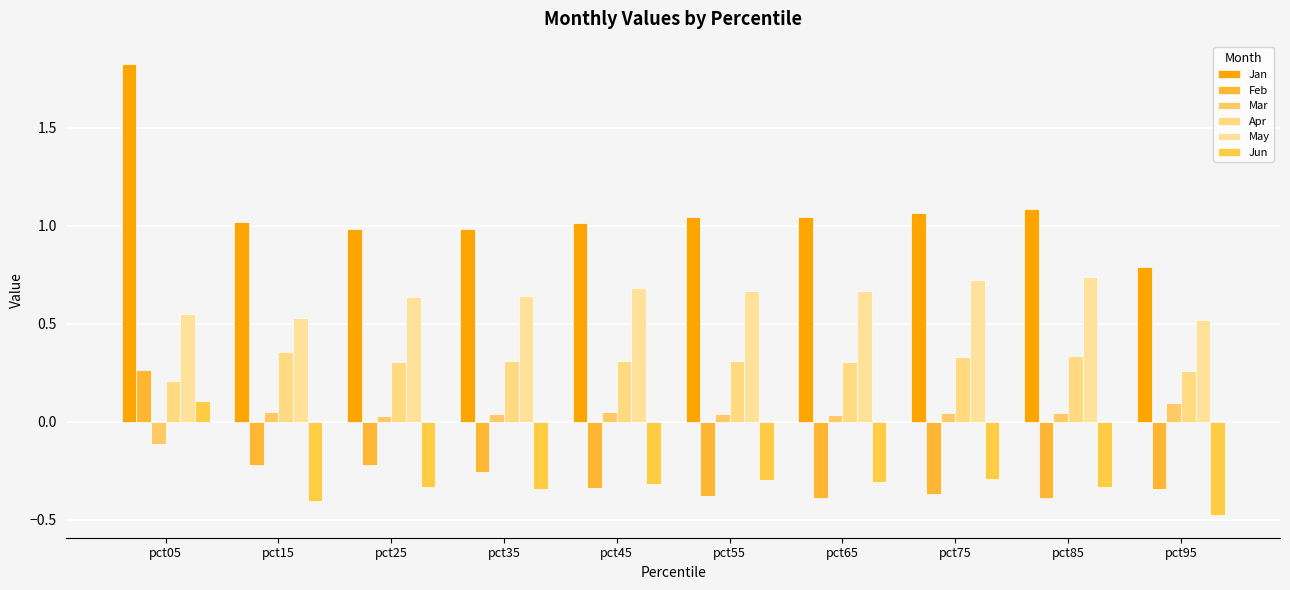

What is the sum of all Mar values?

0.3